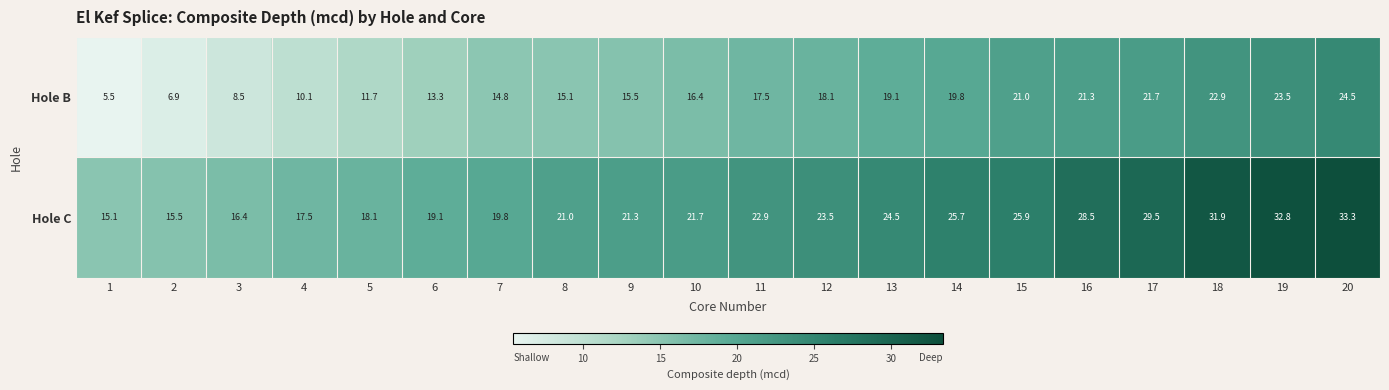

Which series has the largest total across all categories?

Hole C